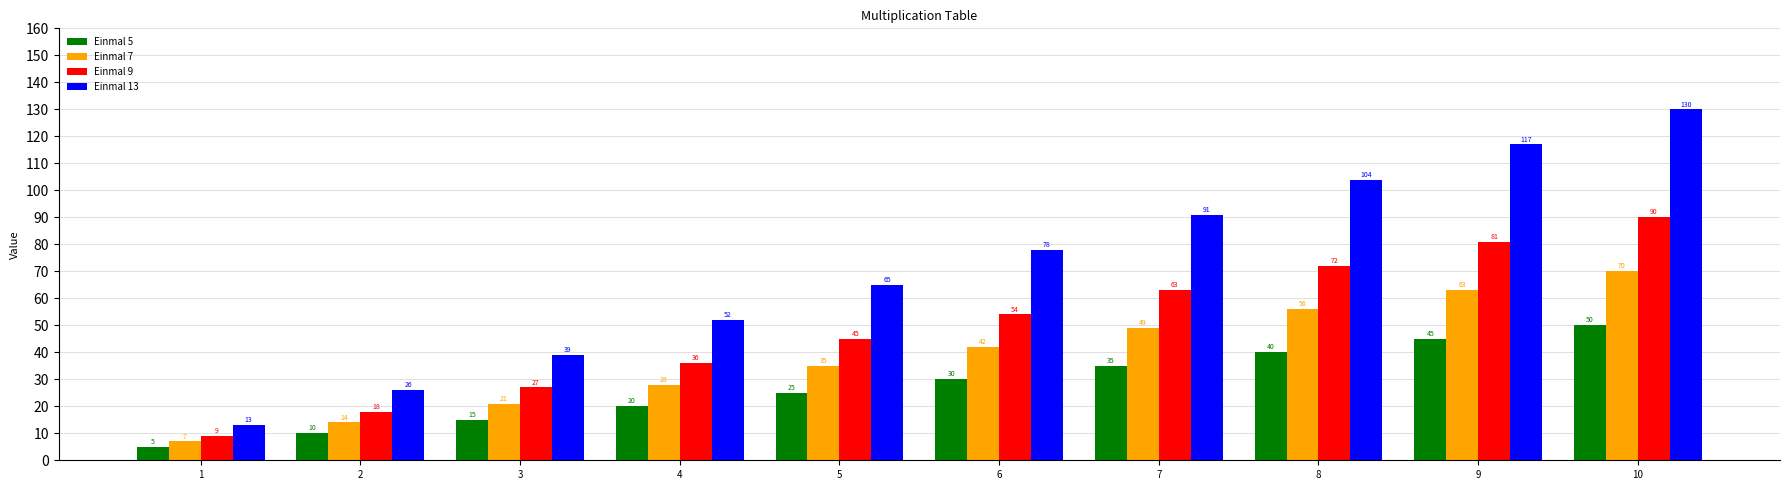

How many groups of bars are there?

10